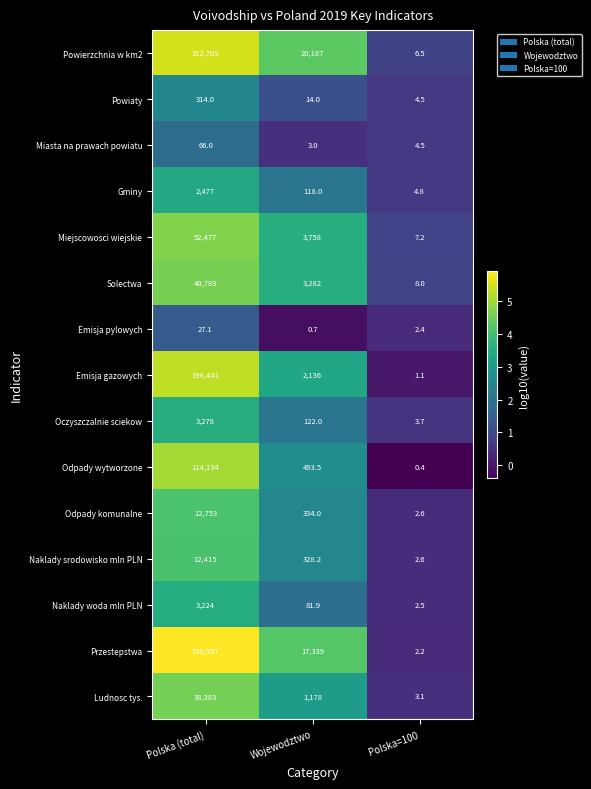

True or false: Gminy has a value of 61.2 at Wojewodztwo.

False